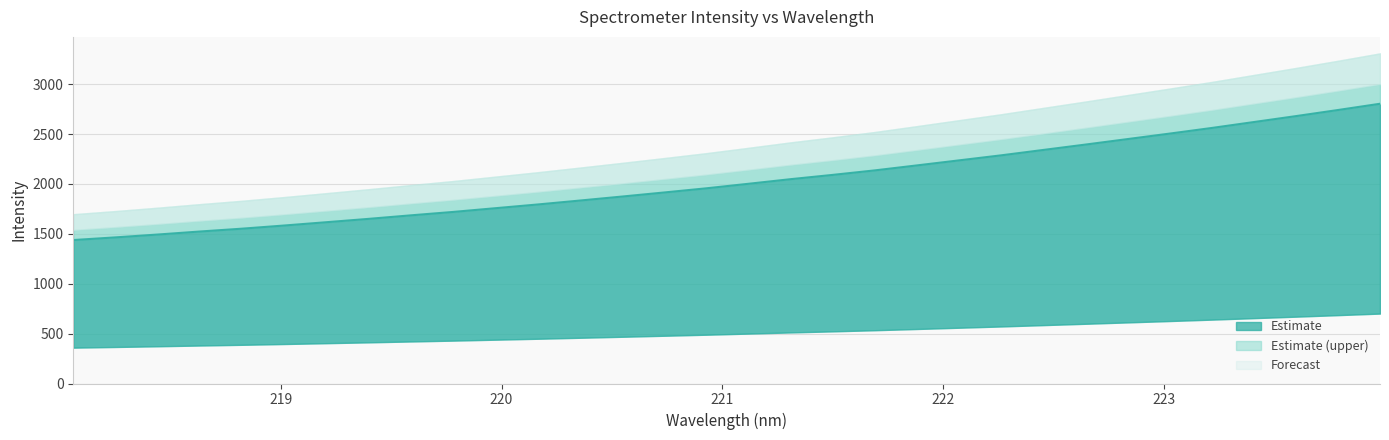

Where is the data nearest to the value 2120?

221.6902